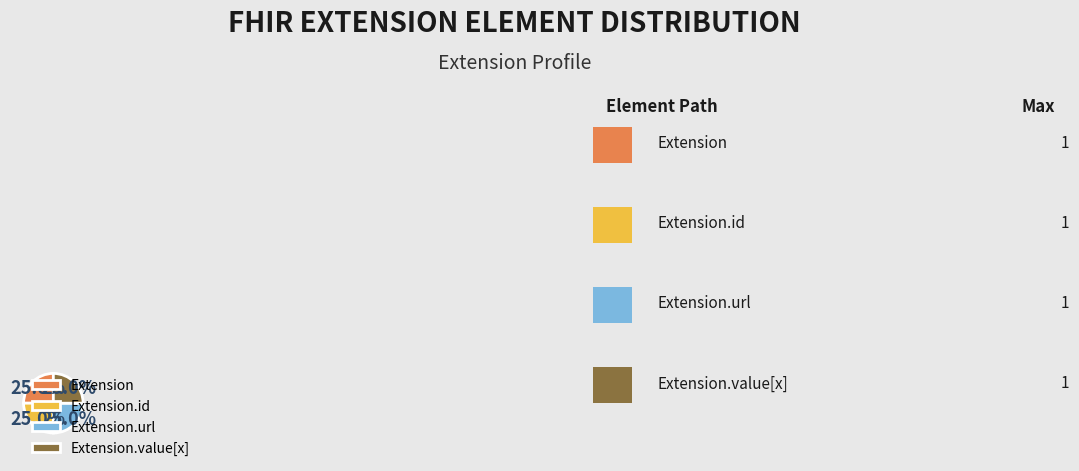

Count the number of slices in the pie.

4